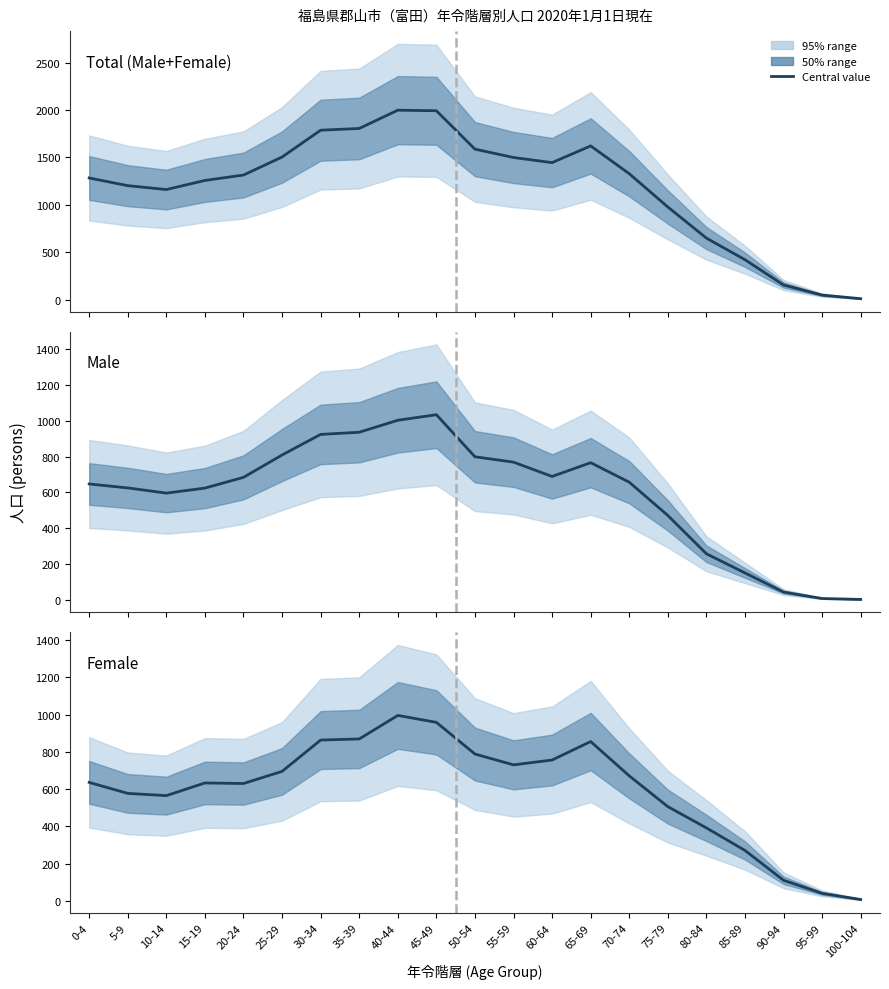

What is the total value across all series at 35-39?

3610